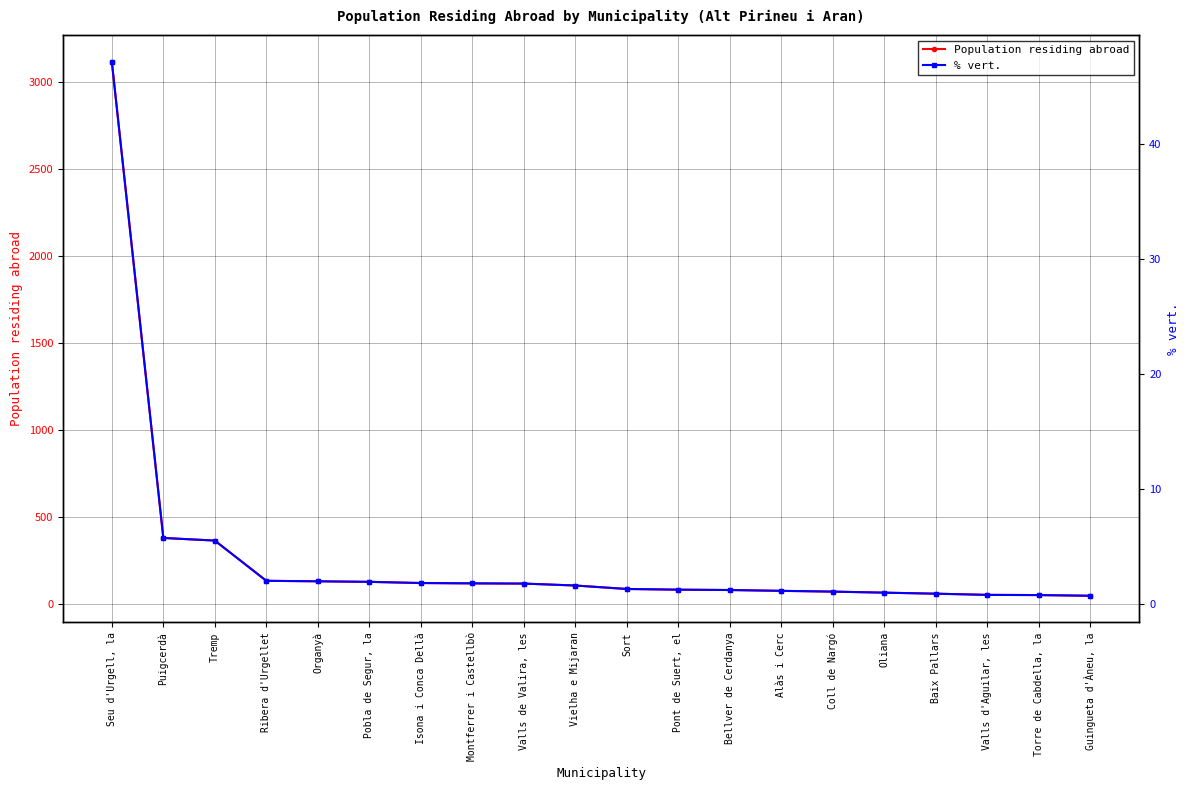

Which series has the largest total across all categories?

Population residing abroad